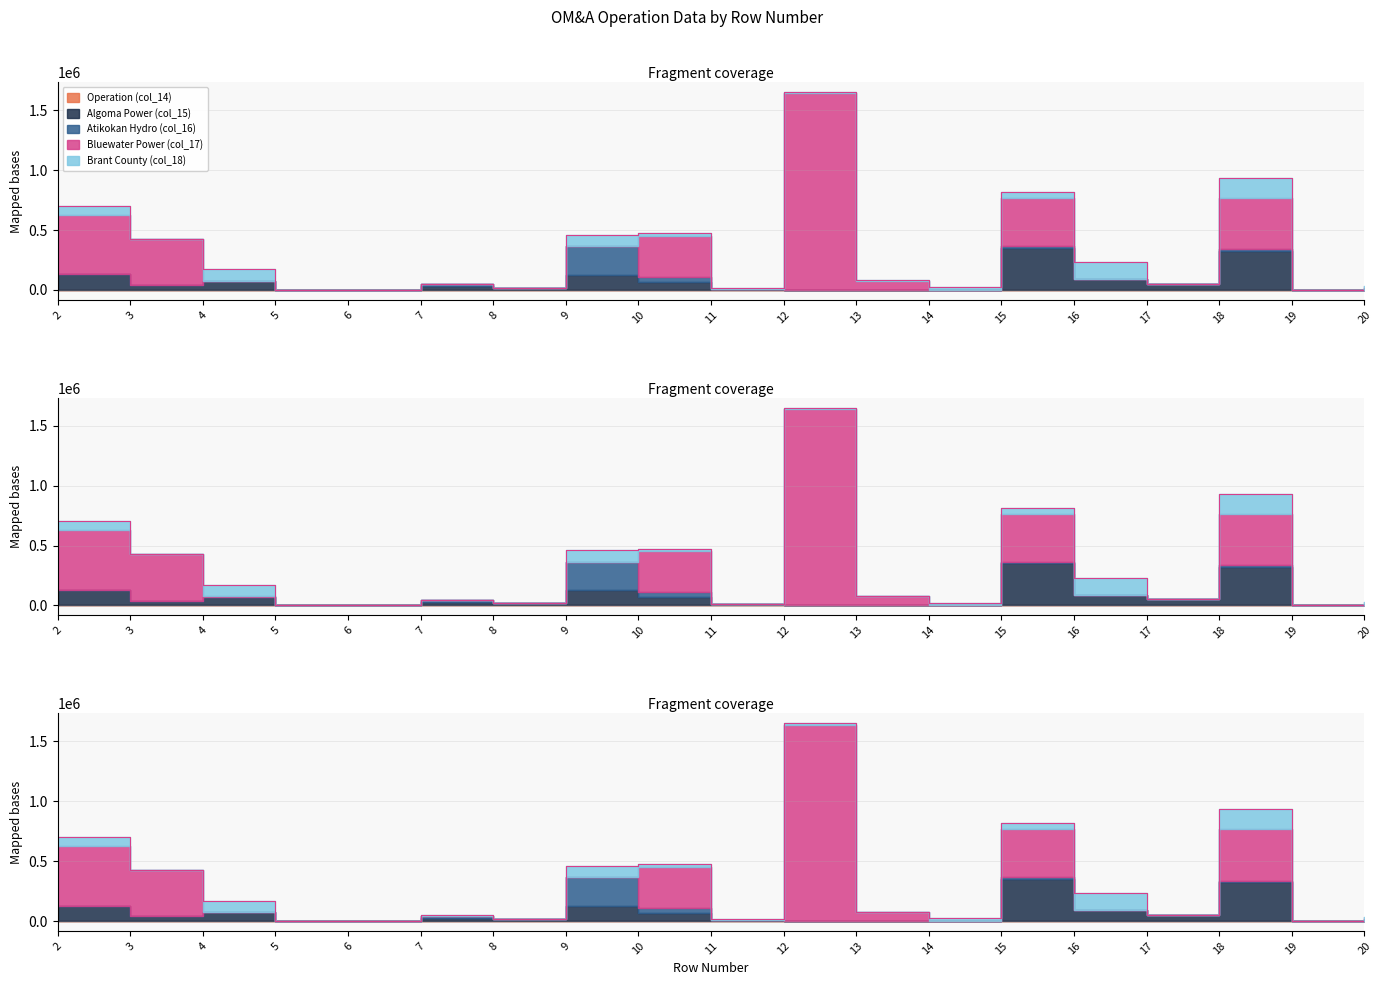

Which category has the lowest value in the Algoma Power (col_15) series?

13